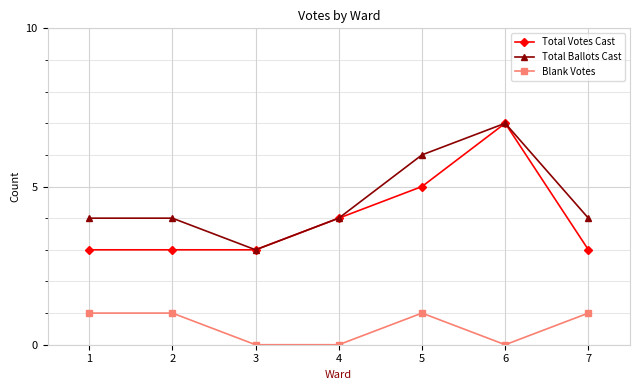

Rank the series at 5 from highest to lowest value.

Total Ballots Cast, Total Votes Cast, Blank Votes